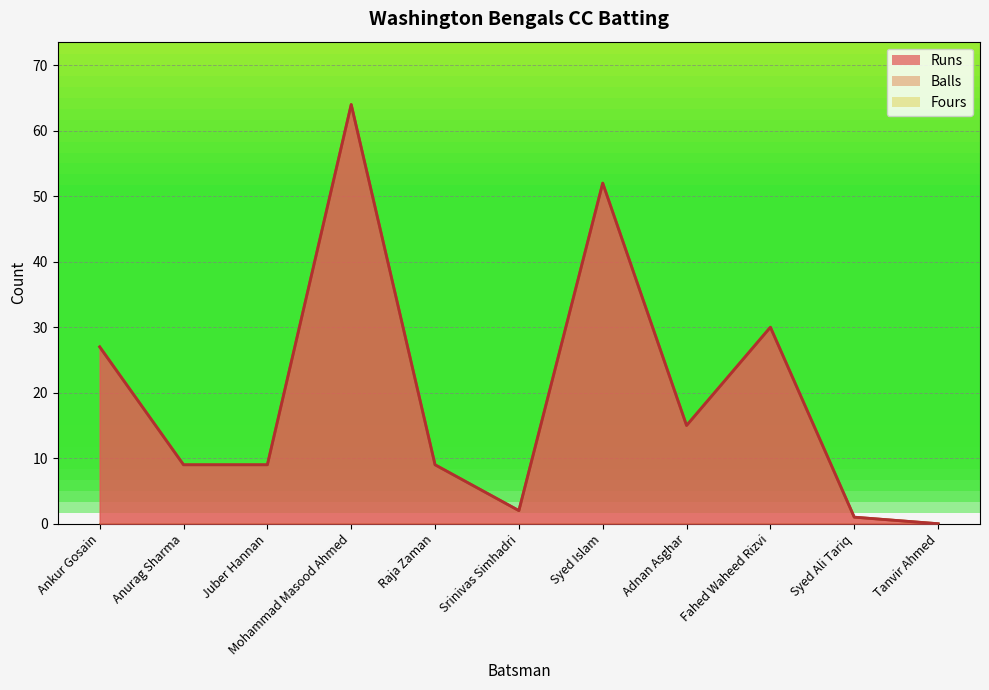

Which has a higher value, Raja Zaman or Mohammad Masood Ahmed?

Mohammad Masood Ahmed